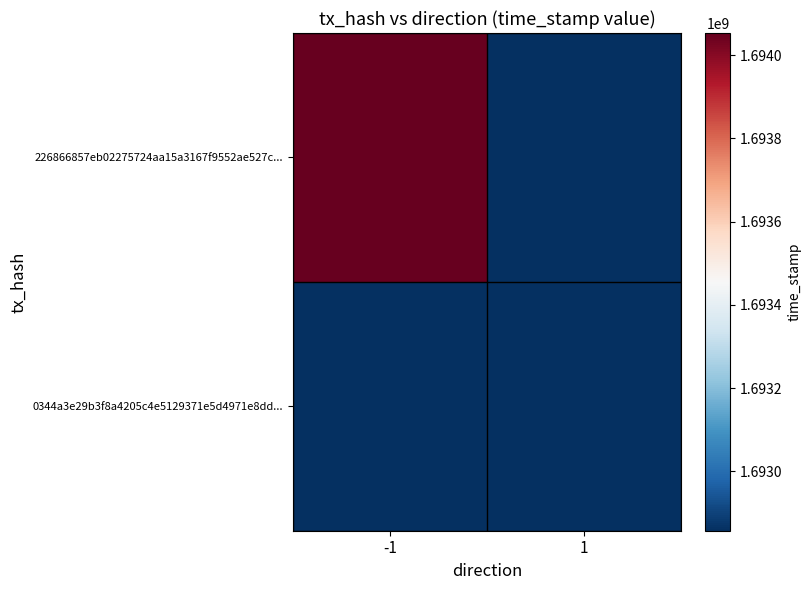

Rank the series by their average value, from highest to lowest.

226866857eb02275724aa15a3167f9552ae527c..., 0344a3e29b3f8a4205c4e5129371e5d4971e8dd...